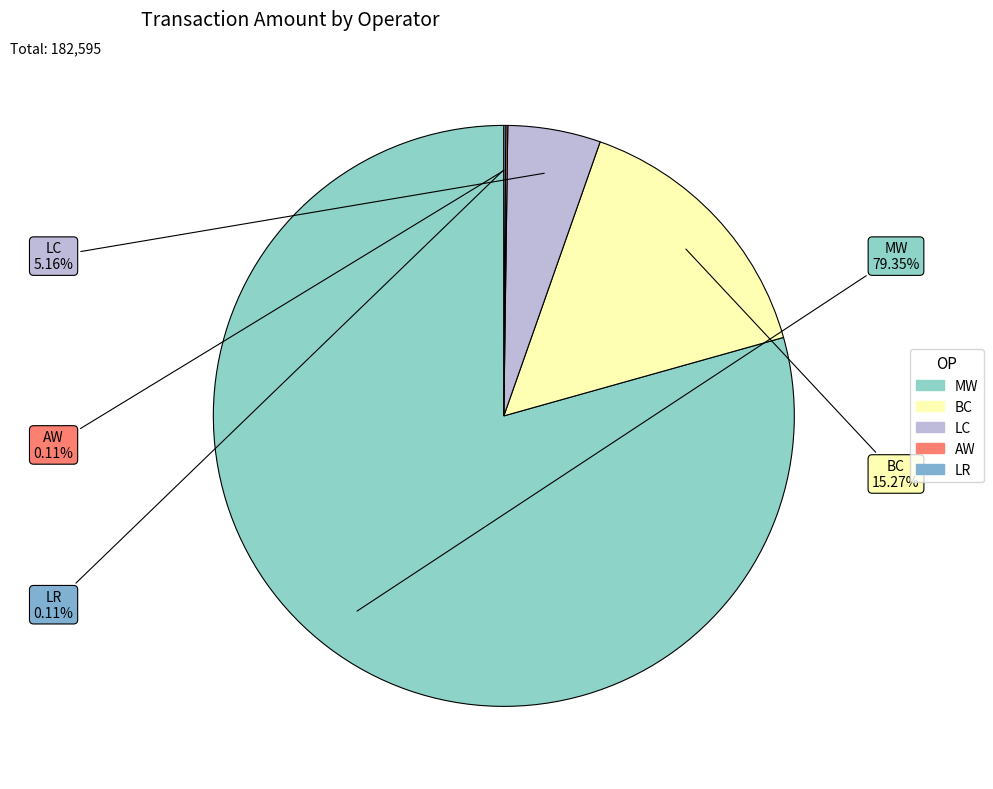

True or false: MW accounts for 67% of the total.

False